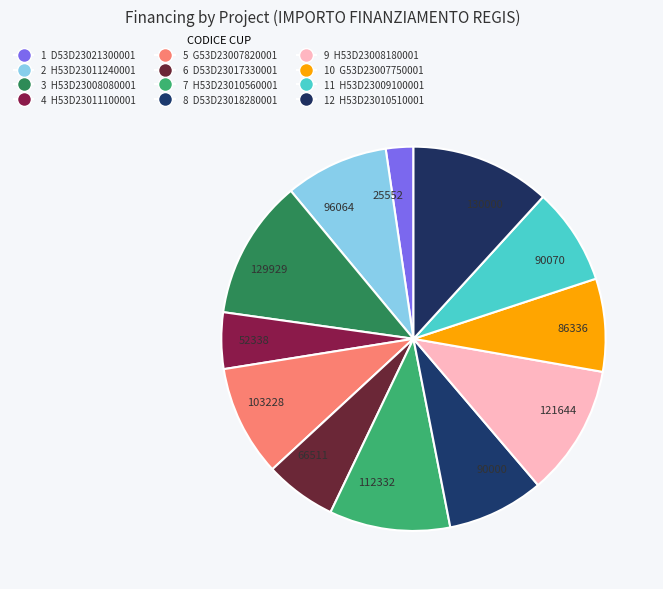

What is the smallest slice in the pie chart?

25552